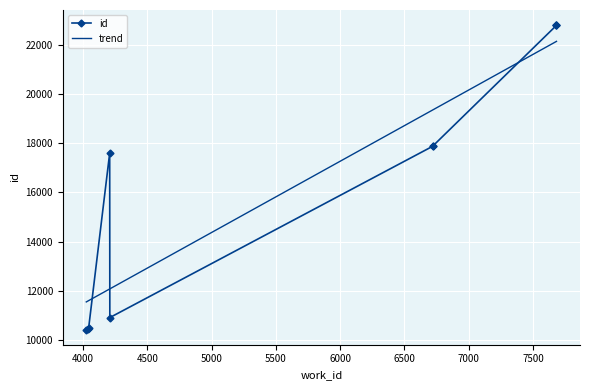

True or false: trend and id cross at least once.

True